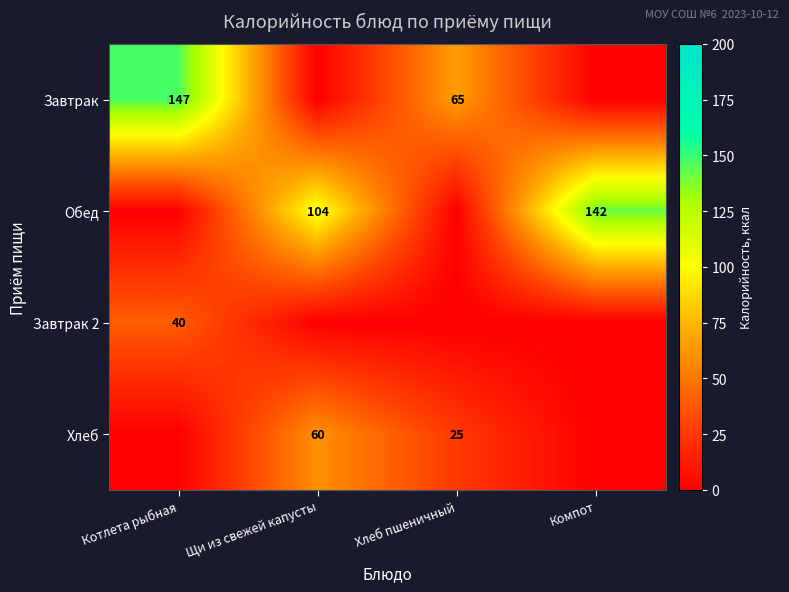

True or false: Завтрак 2 has a value of 18 at Котлета рыбная.

False